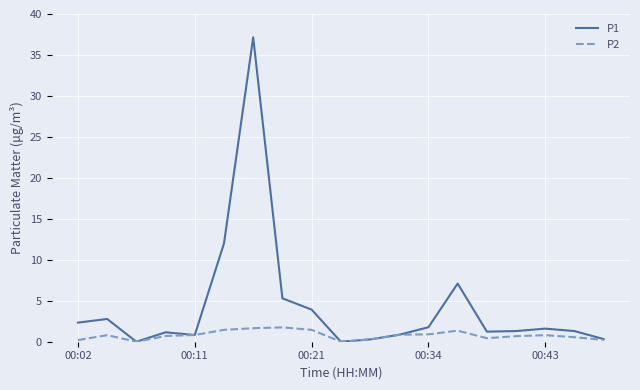

List the series in order of their peak value, highest first.

P1, P2